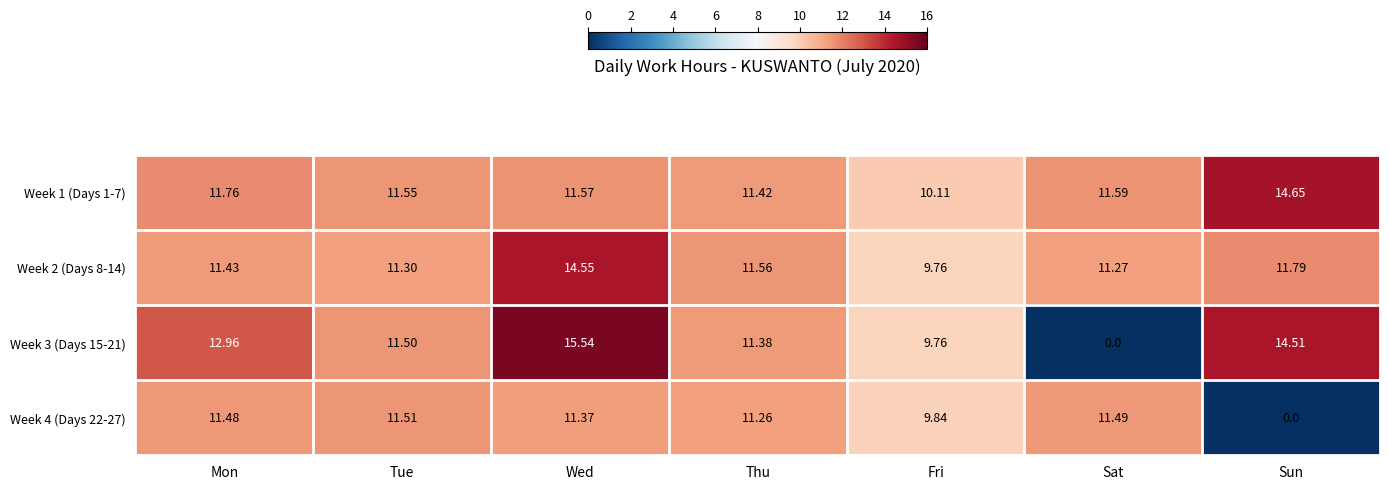

List the labels in order of Week 4 (Days 22-27) value, largest first.

Tue, Sat, Mon, Wed, Thu, Fri, Sun